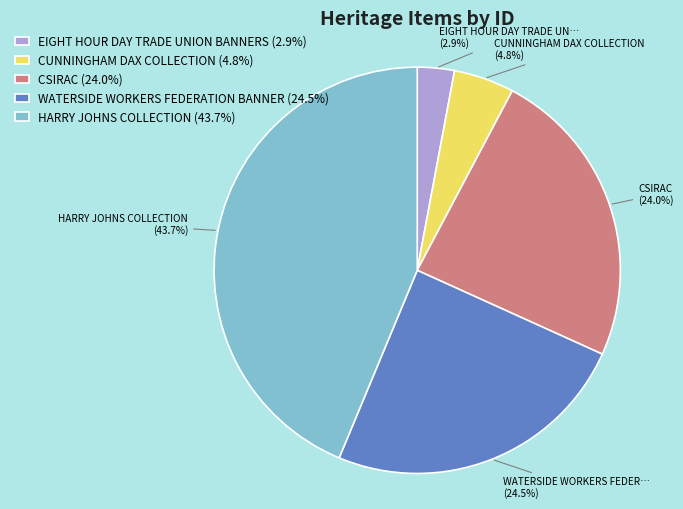

Does any single category account for the majority?

No